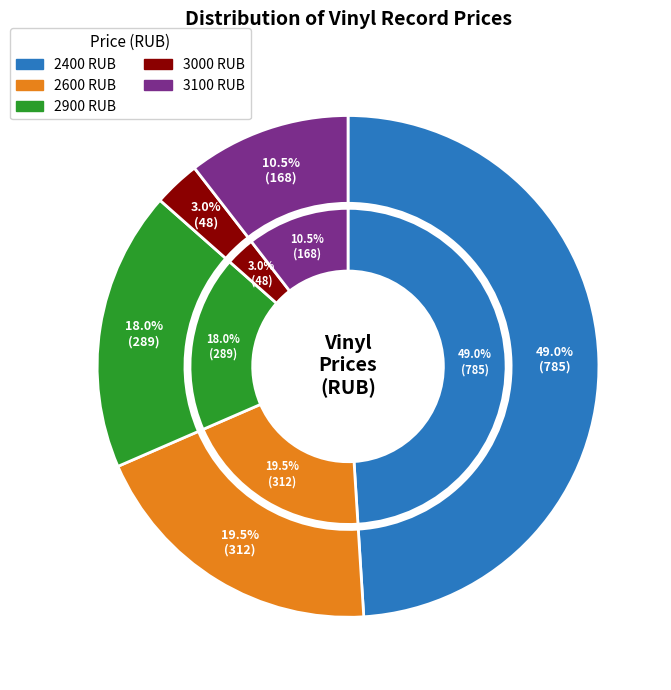

Is it true that 23 is 1% of the pie?

False